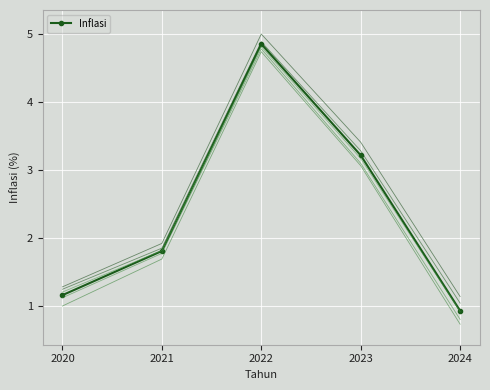

True or false: there are more than 1 points higher than both neighbors.

False